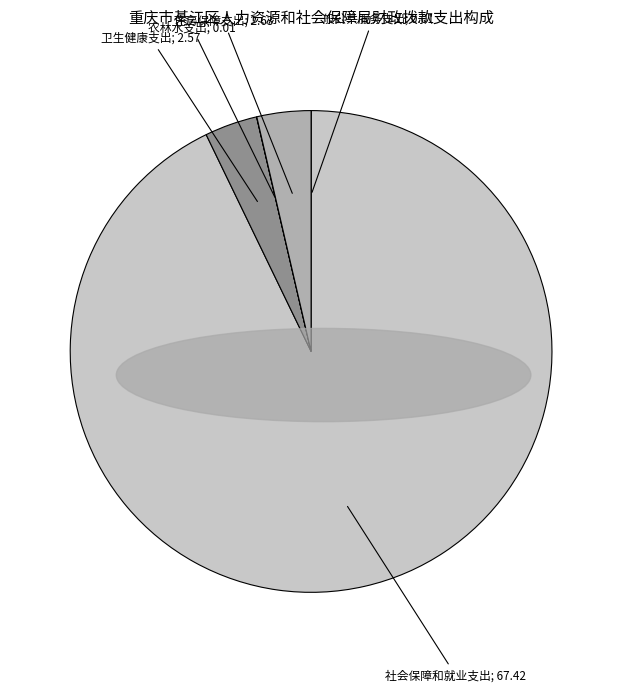

Is there any slice that represents more than half of the pie?

Yes